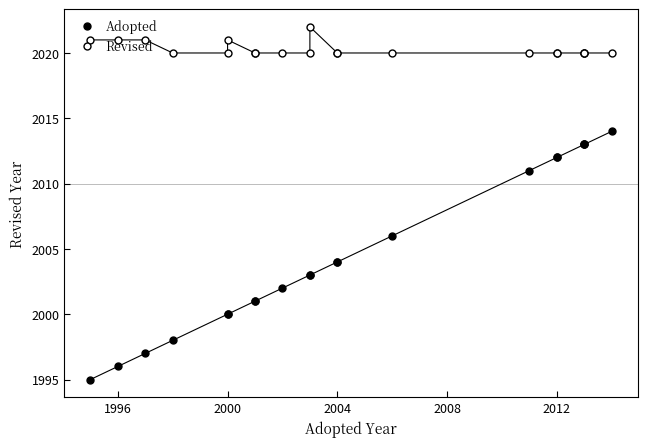

What is the value of the Revised point at the 20th from the left?

2020